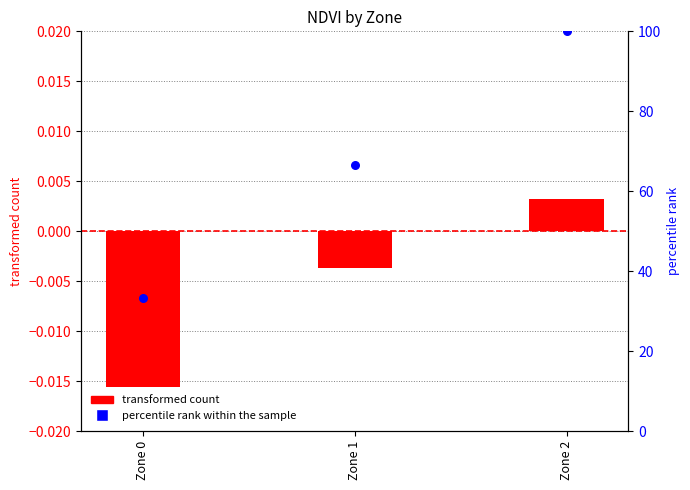

Which series reaches the maximum Y coordinate?

percentile rank within the sample